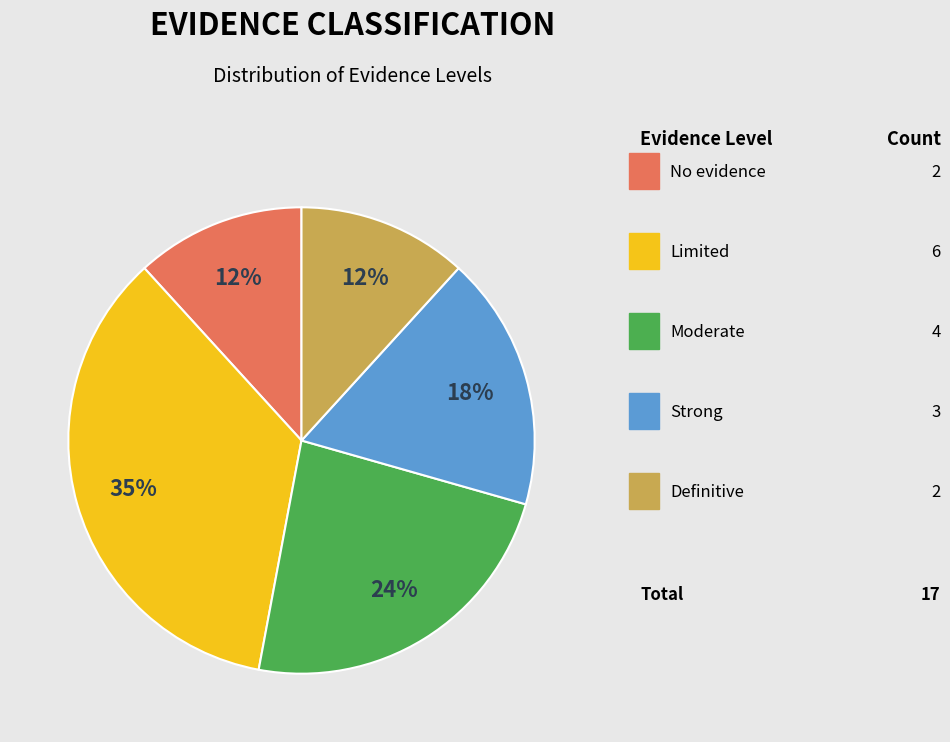

Is there a majority slice in this chart?

No